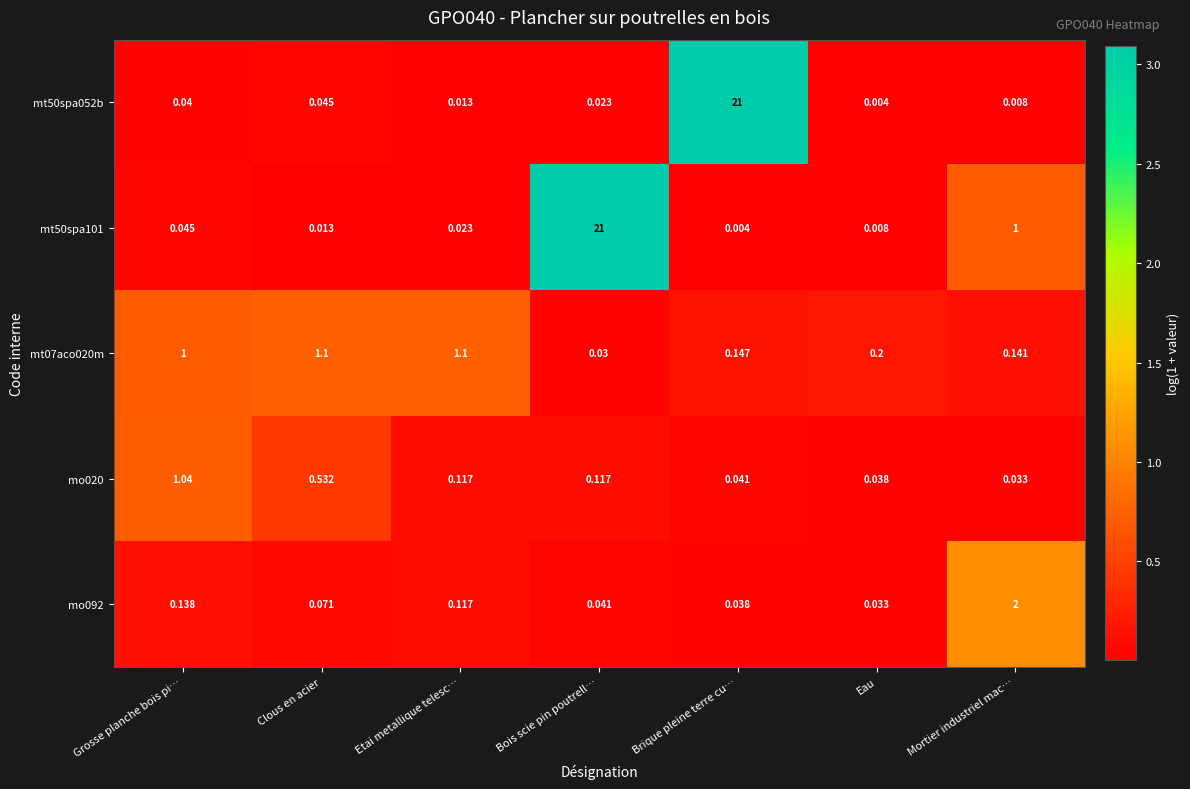

At which category is the sum across all series the highest?

Brique pleine terre cu…